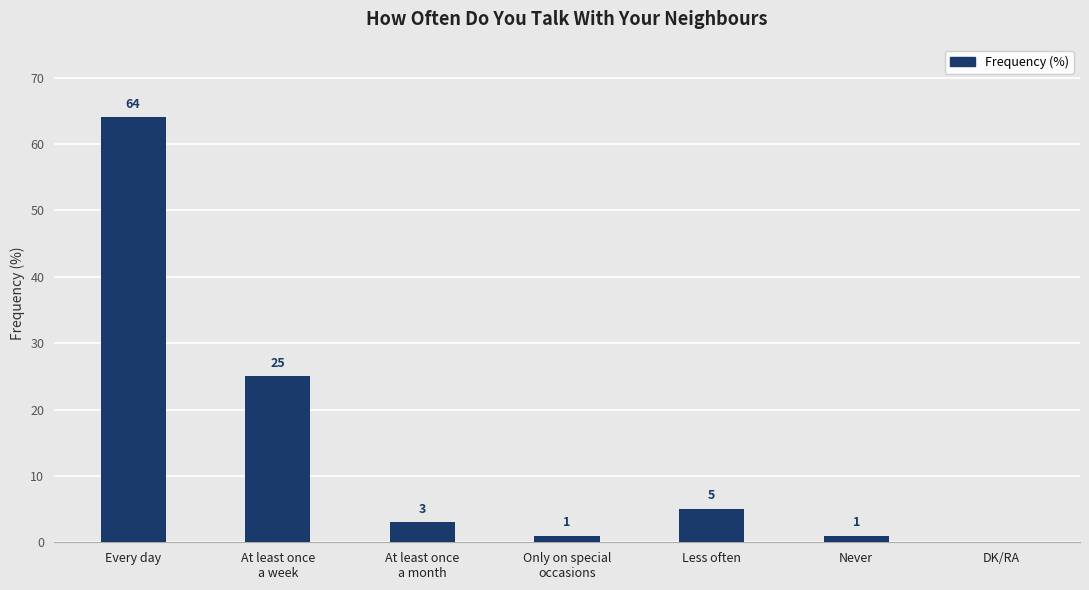

What is the change in value from Less often to Never?

-4